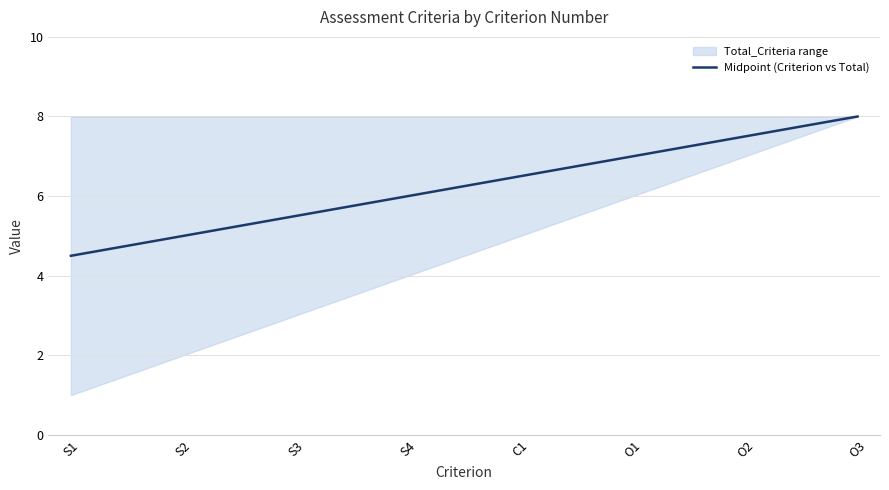

List the labels in order of value, smallest first.

S1, S2, S3, S4, C1, O1, O2, O3